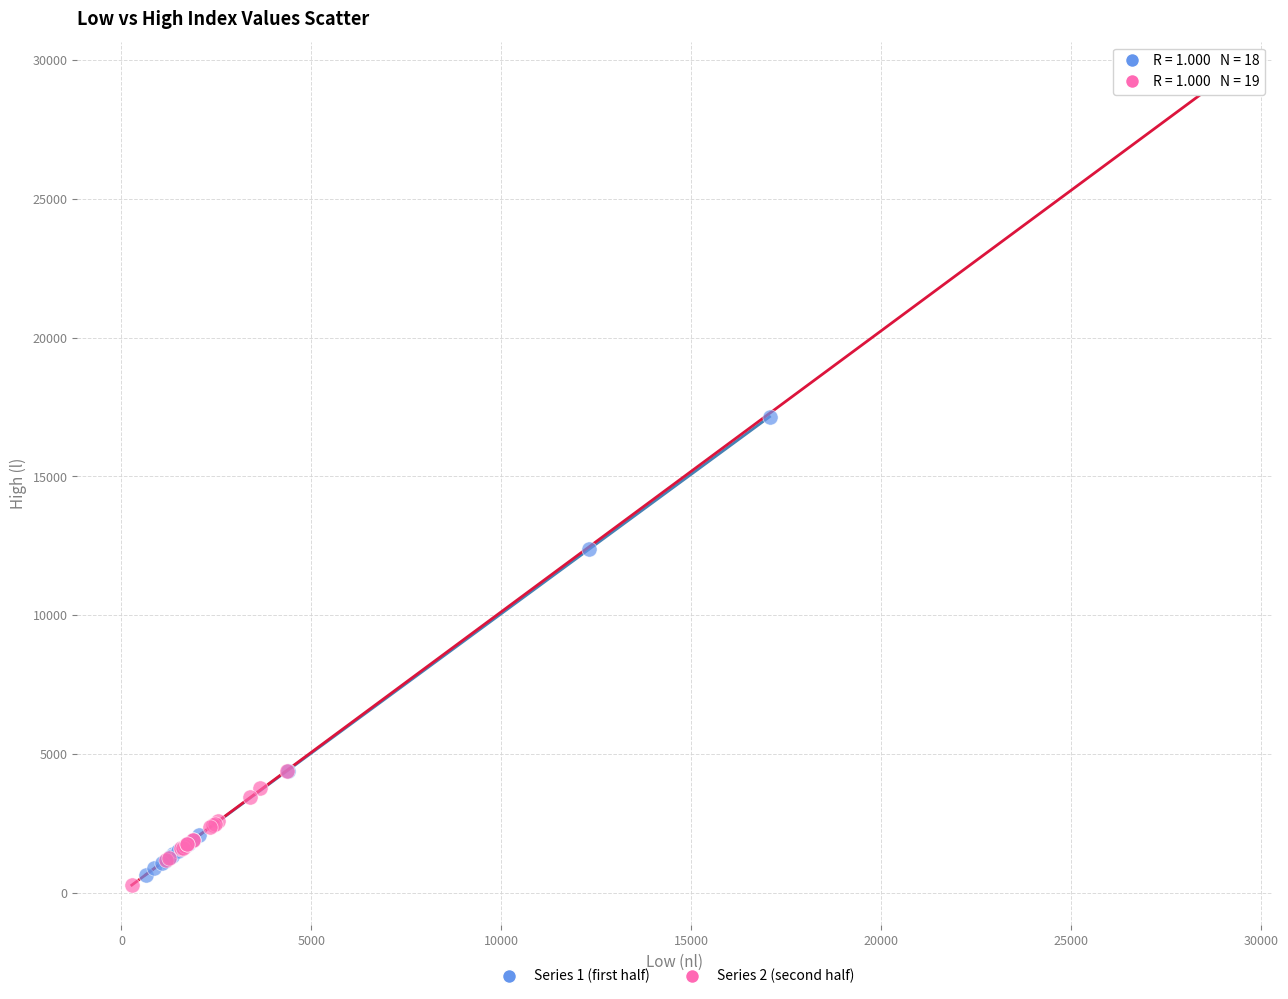

Which series has the widest spread of Y values?

Series 2 (second half)